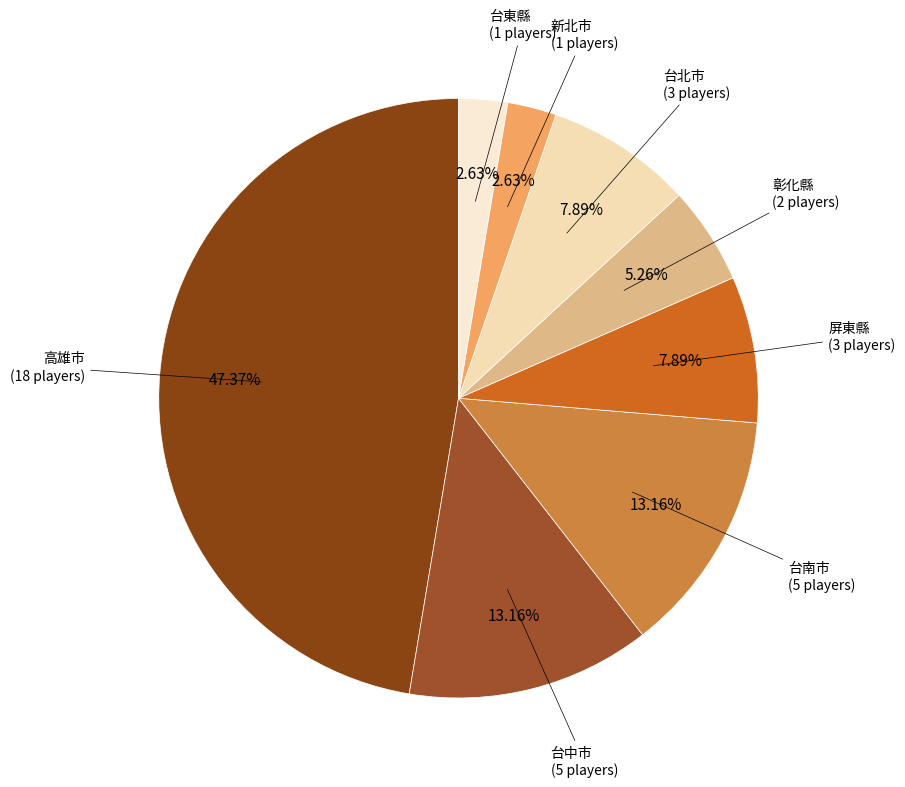

Does 台北市 represent more than half of the total?

No